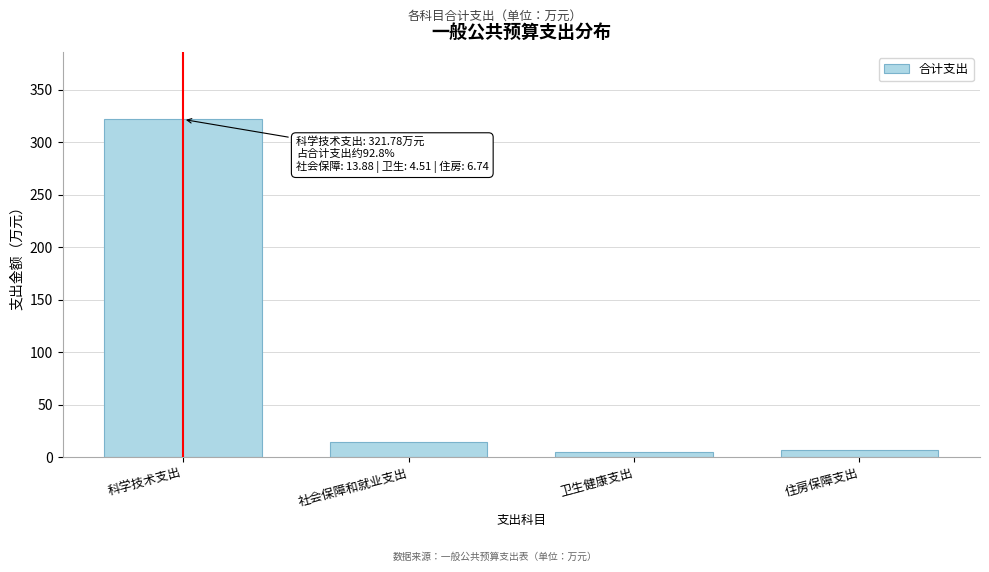

Reading left to right, what are all the values shown in this chart?

321.8	13.9	4.5	6.7